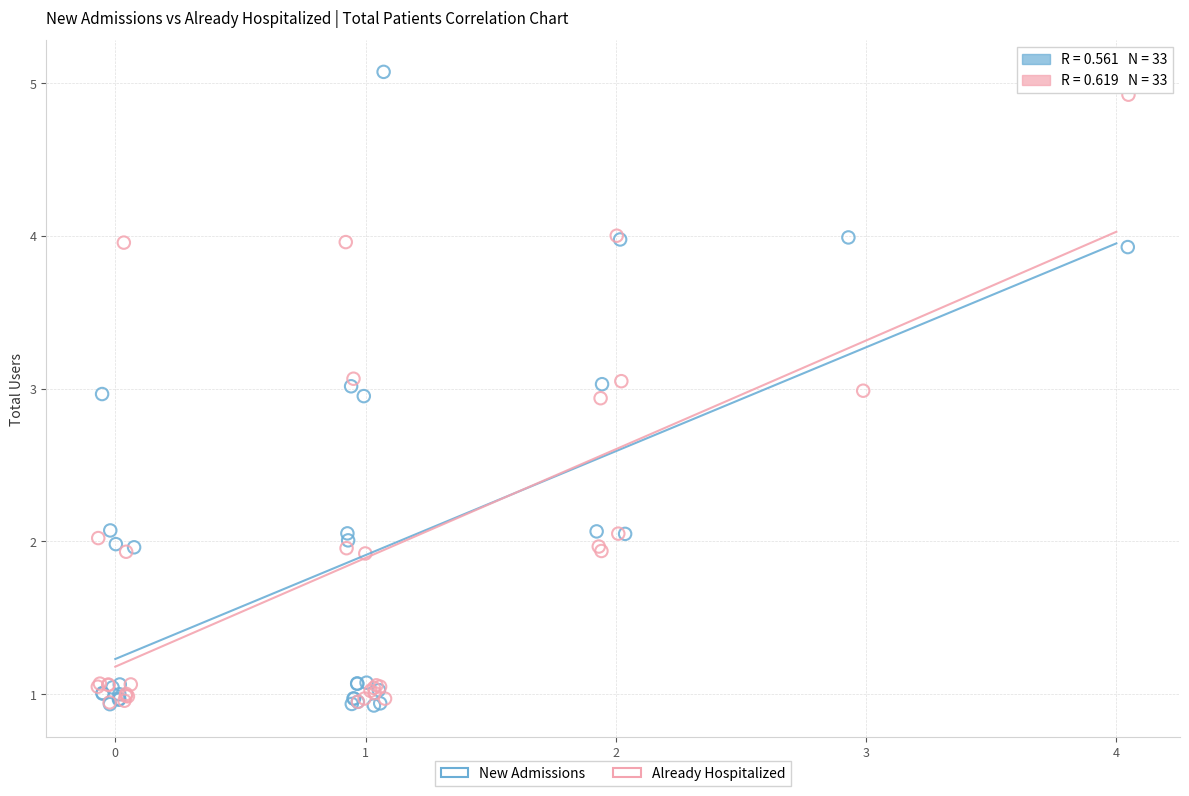

Which series has the widest spread of Y values?

New Admissions